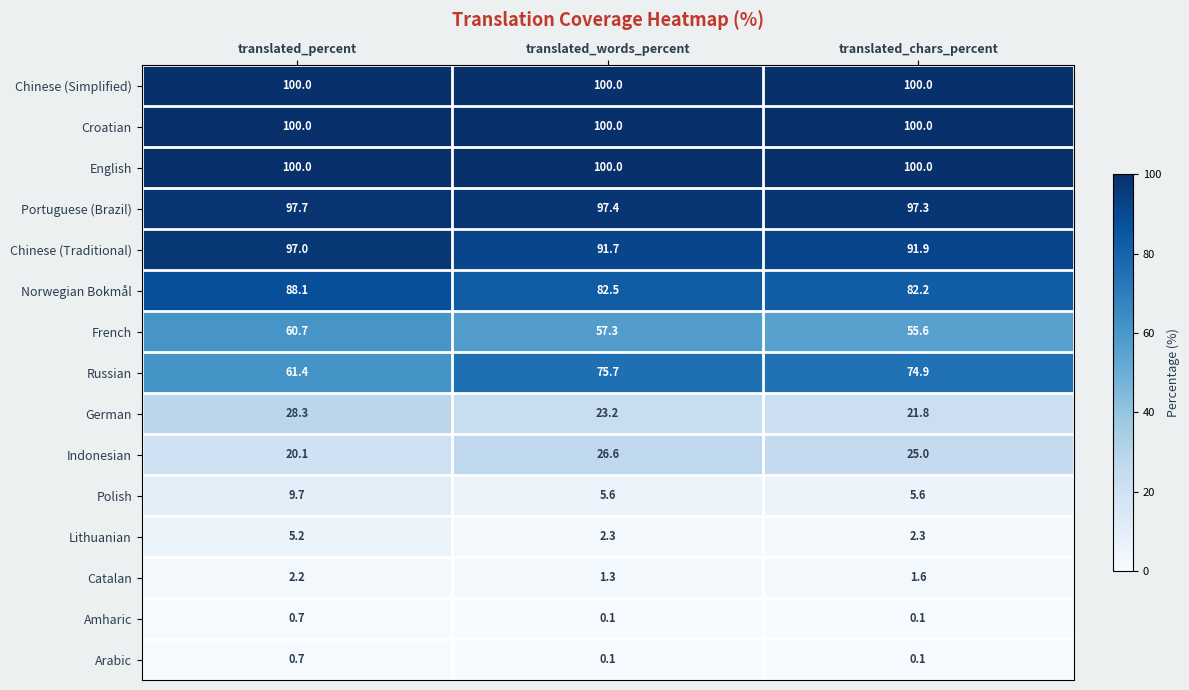

What is the greatest value displayed?

100.0